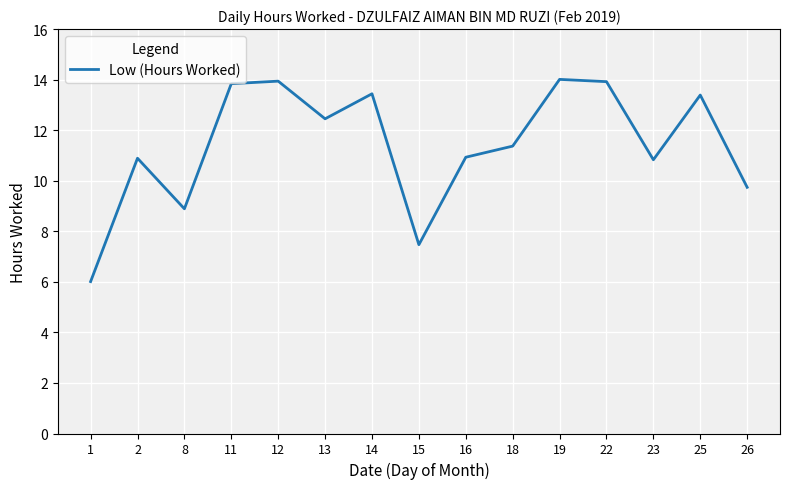

True or false: the data shows 14.0 at 19.

True